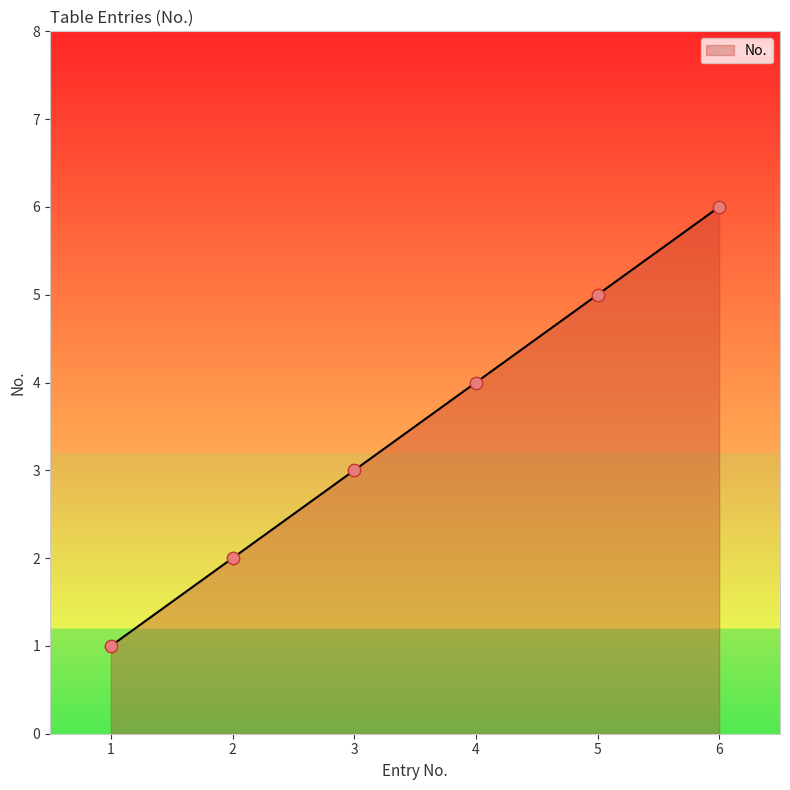

Which has a higher value, 5 or 3?

5